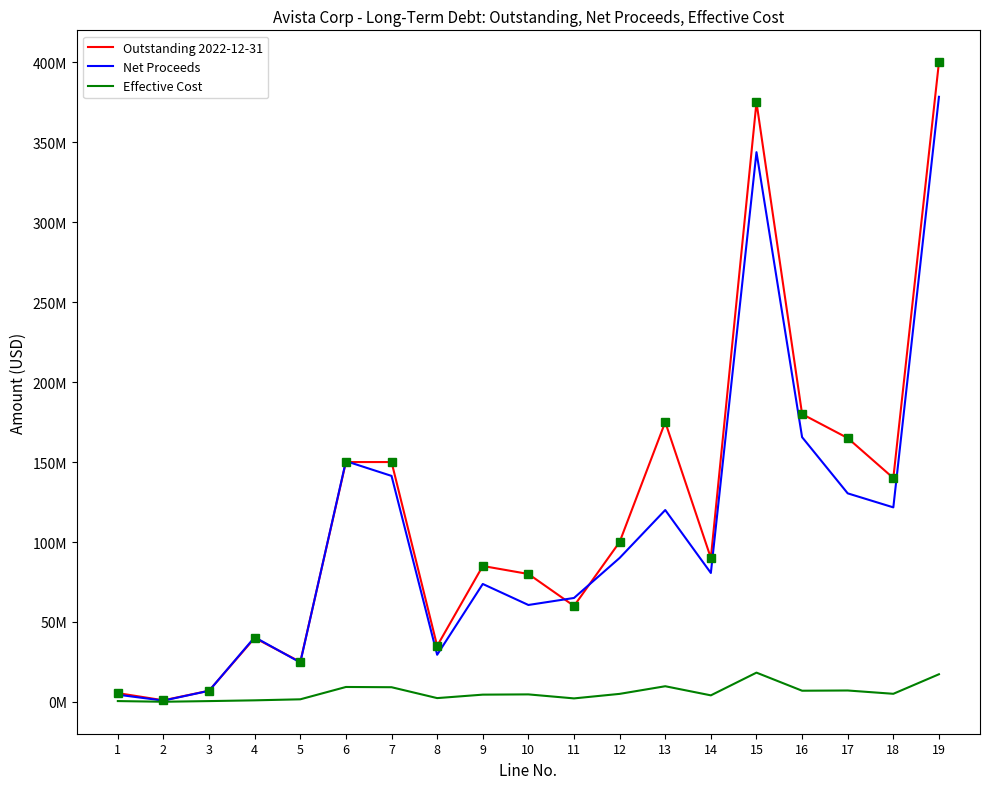

What are all the series names shown in the legend?

Outstanding 2022-12-31, Net Proceeds, Effective Cost